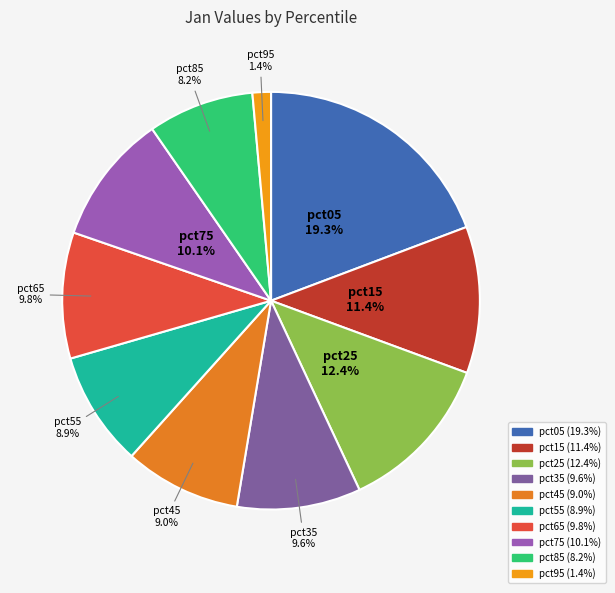

Which slice is the largest?

pct05